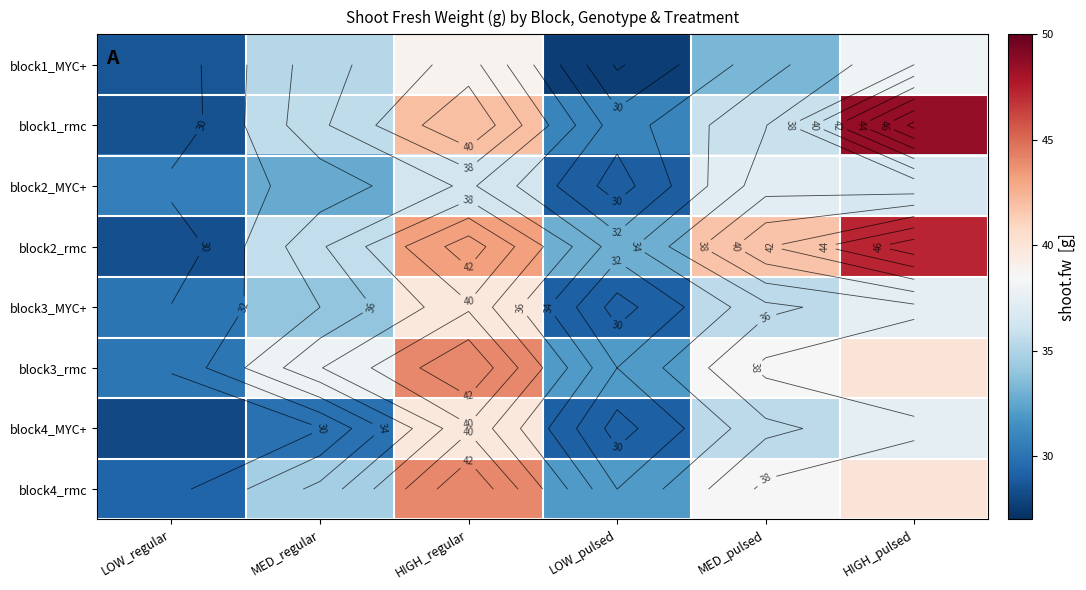

List the series in order of their peak value, highest first.

block1_rmc, block2_rmc, block3_rmc, block4_rmc, block3_MYC+, block4_MYC+, block1_MYC+, block2_MYC+